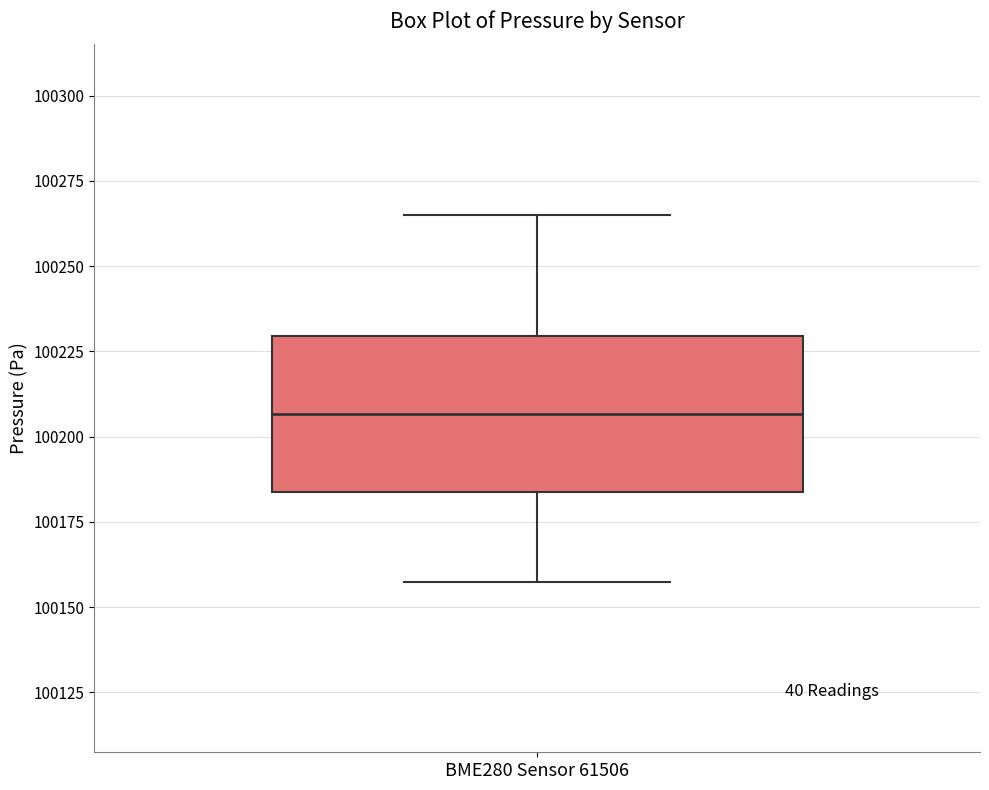

Transcribe this box plot: give where the median line is, the range the box spans, and where the two whiskers end, as read against the y-axis. The values are not printed on the chart, so give them approximately, as read against the axis.

median 100205, box 100185 to 100230, whiskers 100155 to 100265